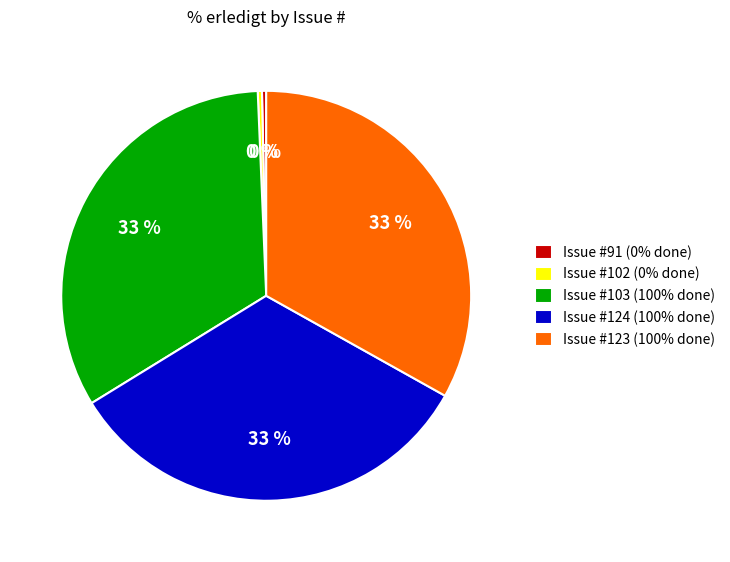

True or false: Issue #123 (100% done) accounts for 24% of the total.

False